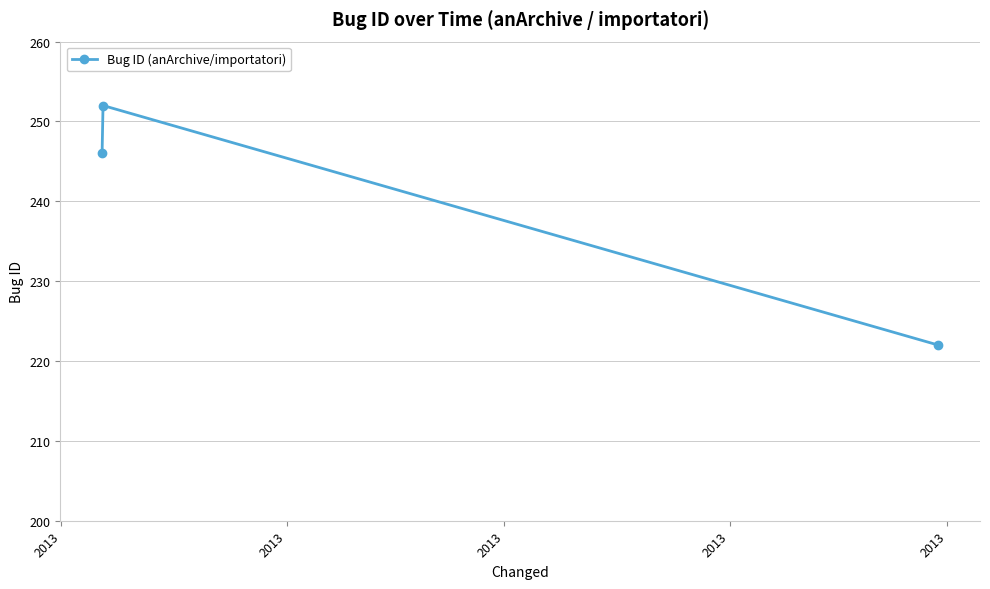

What is the smallest value displayed?

222